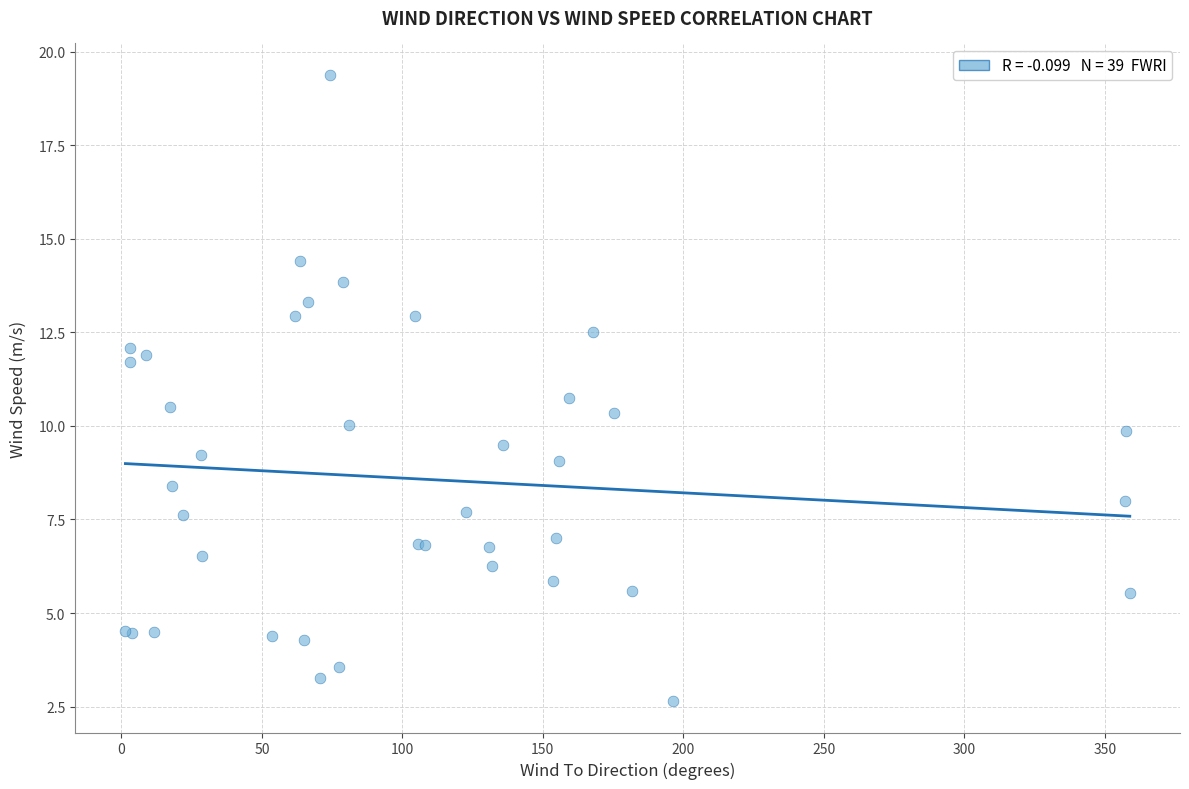

What Y value in the scatter plot is closest to 11?

10.7